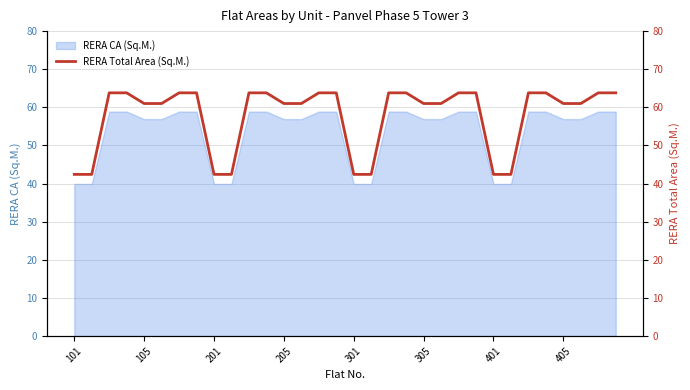

True or false: RERA CA (Sq.M.) has a value of 39.9 at 401.

True